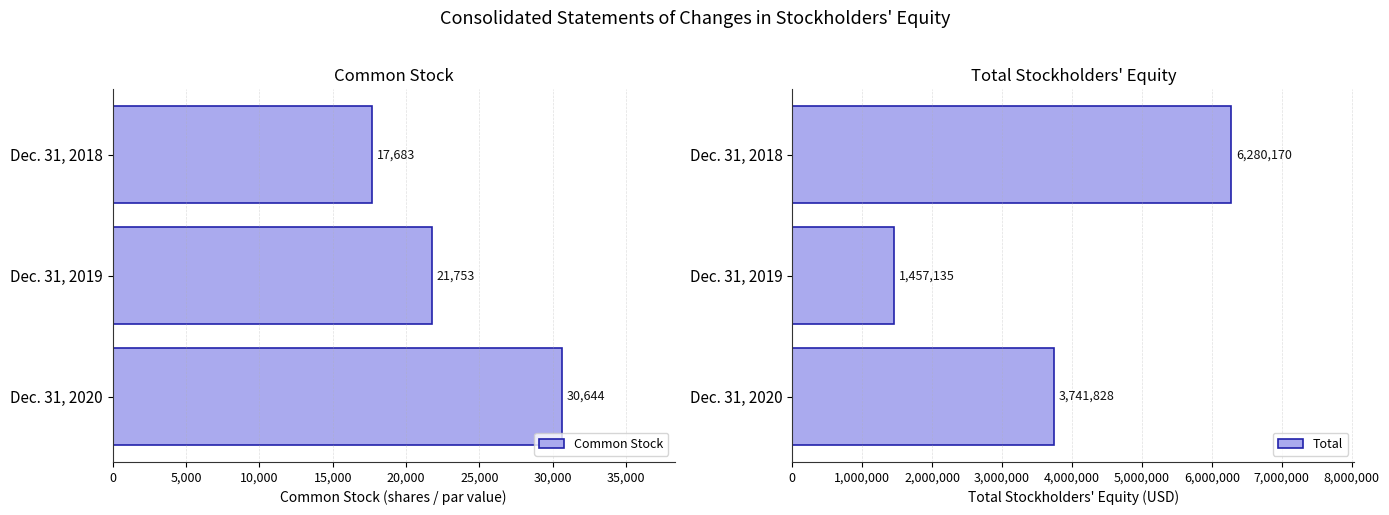

What is the smallest value displayed?

17683